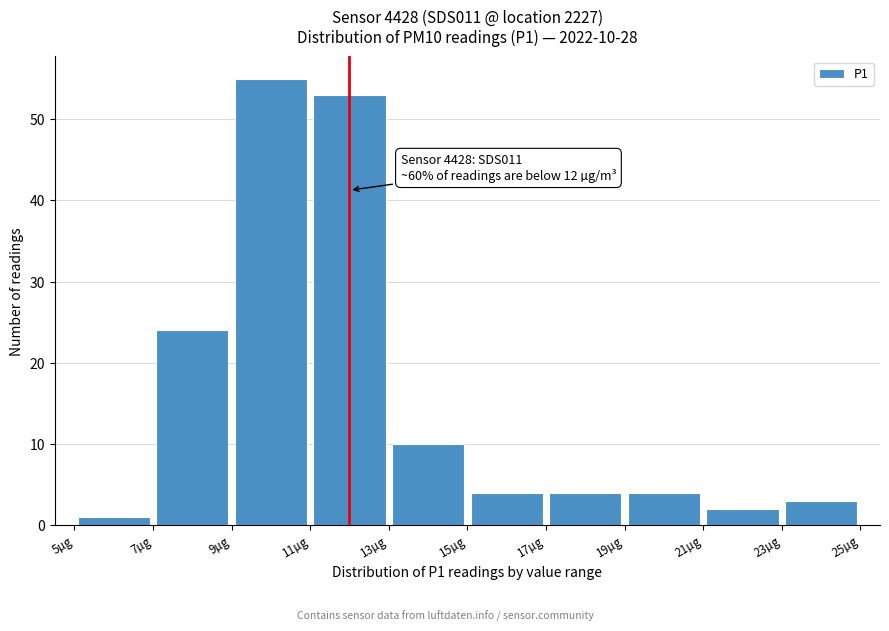

Which range on the x-axis has the tallest bar?

9 to 11